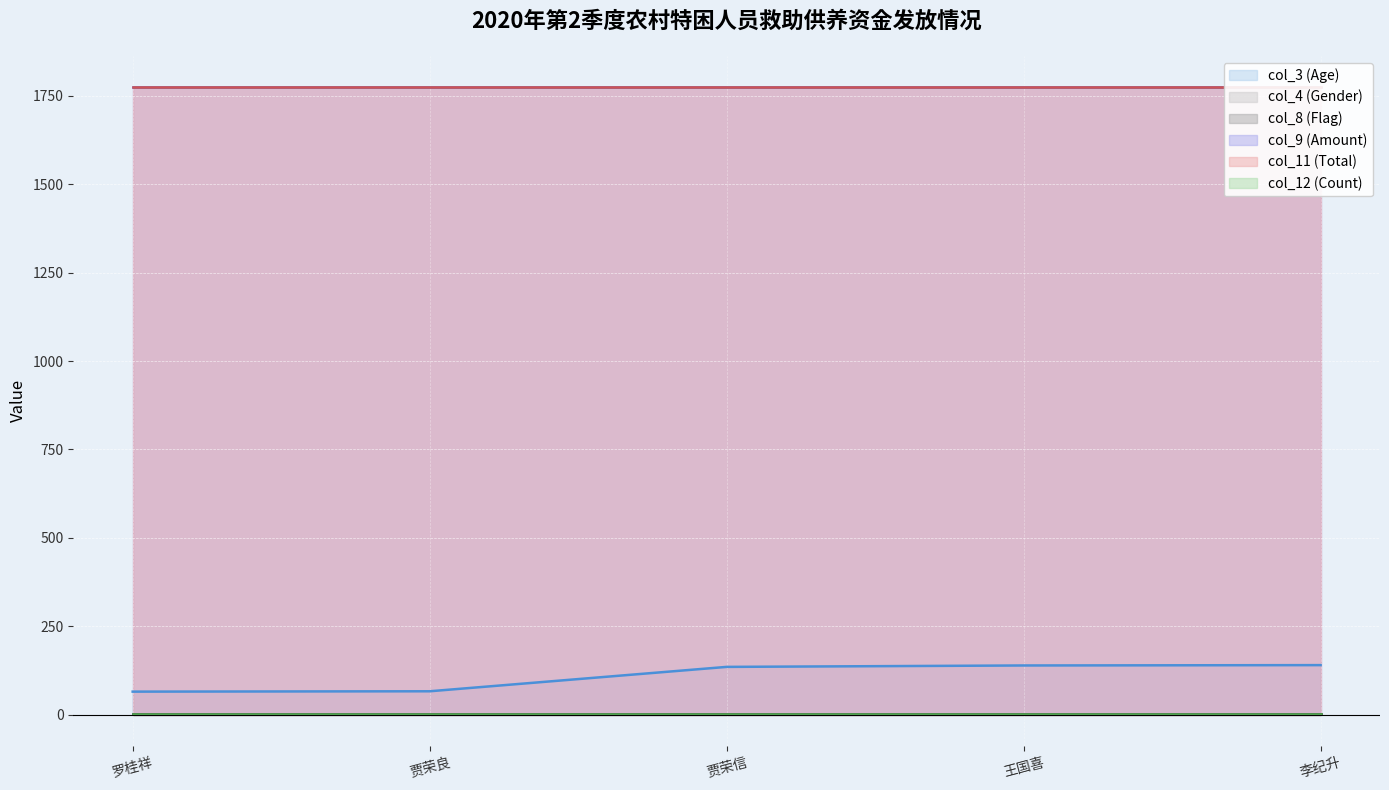

What is the total value across all series at 李纪升?

3693